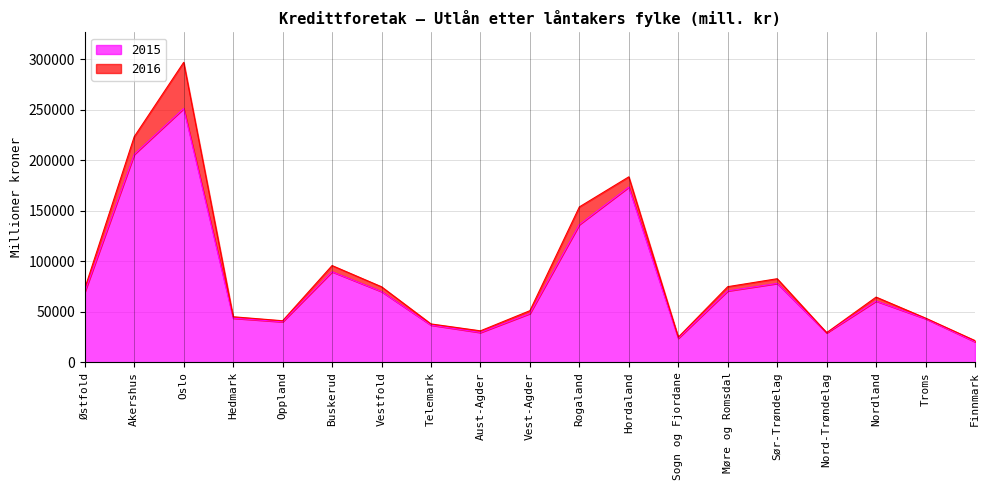

What is the lowest value of the 2015 series?

20276